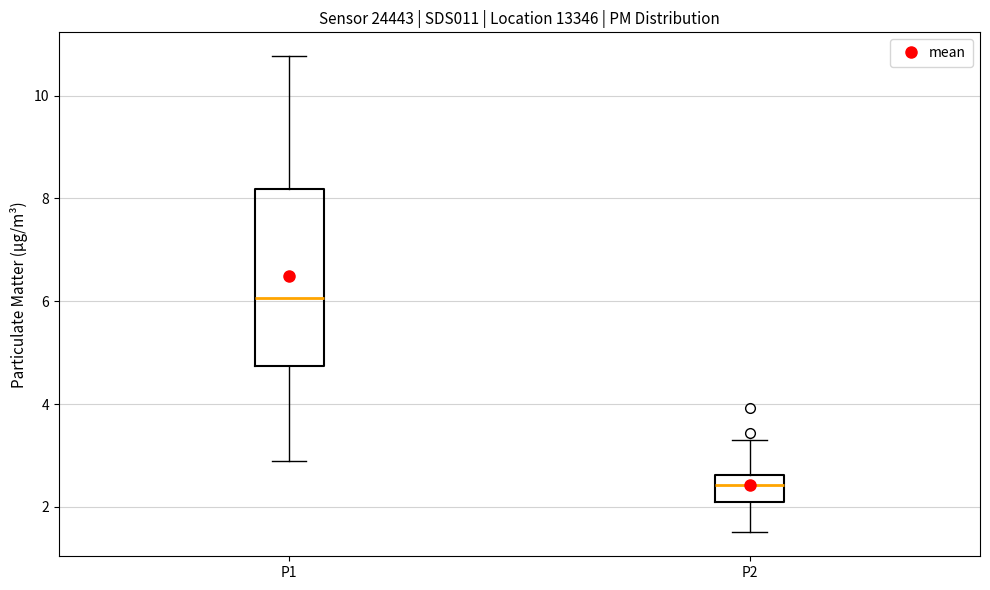

Where does the median line of the box for P1 sit on the y-axis? The values are not printed on the chart, so give them approximately, as read against the axis.

6.0